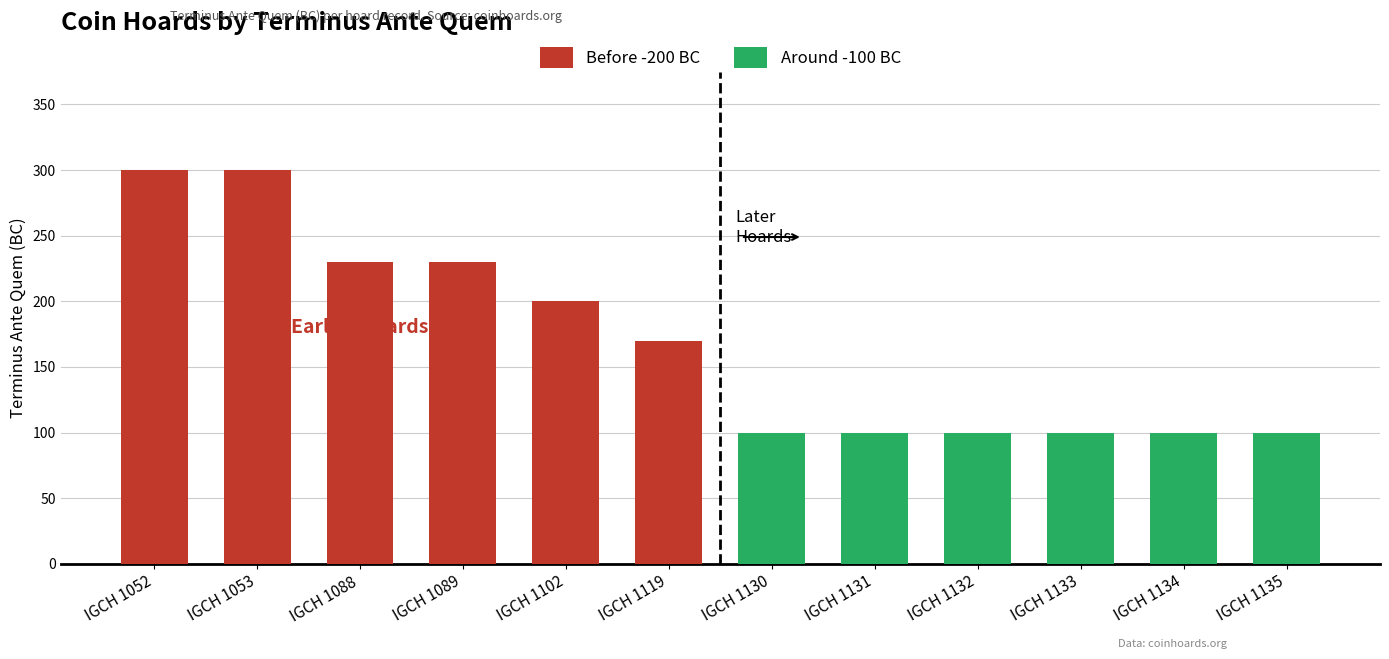

Which label corresponds to the largest value in the chart?

IGCH 1052